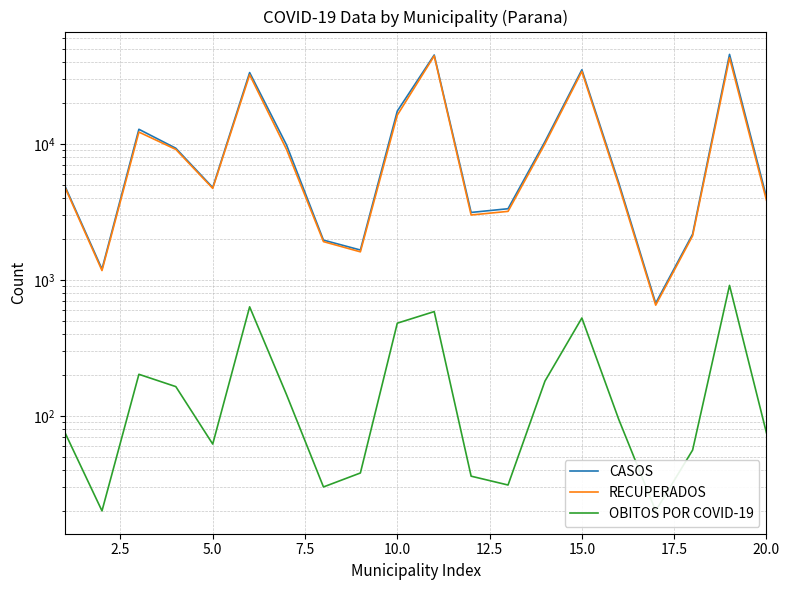

True or false: RECUPERADOS and OBITOS POR COVID-19 intersect in this chart.

False